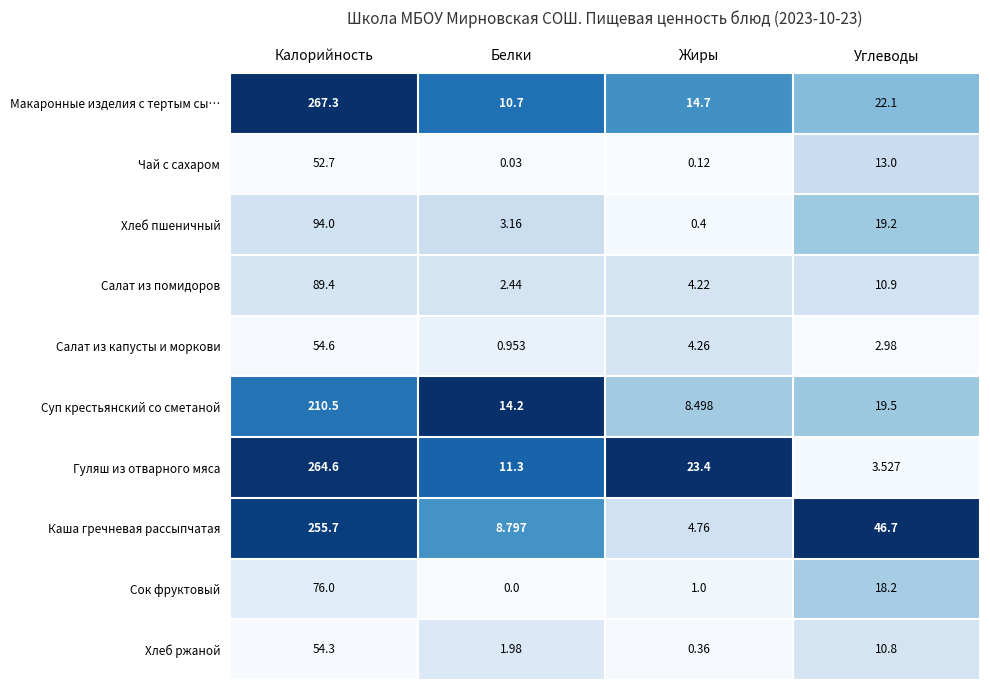

At which label is Сок фруктовый closest to 38?

Углеводы